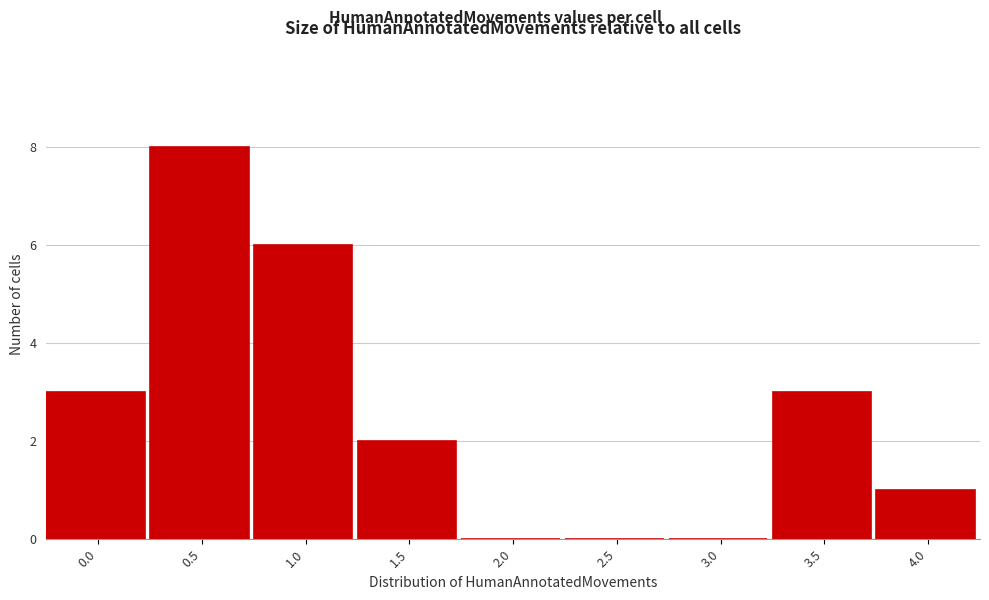

Reading right to left, list all the values displayed in this chart.

4.0=1	3.5=3	3.0=0	2.5=0	2.0=0	1.5=2	1.0=6	0.5=8	0.0=3